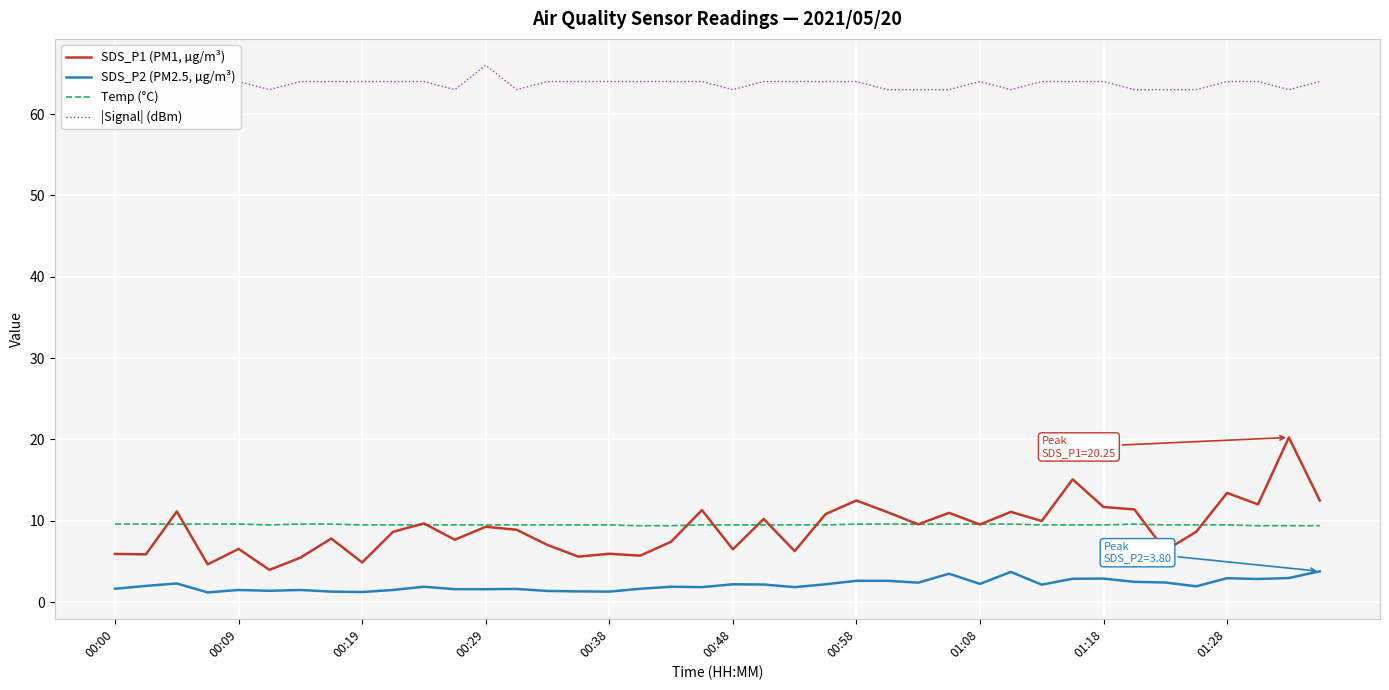

What is the greatest value displayed?

66.0